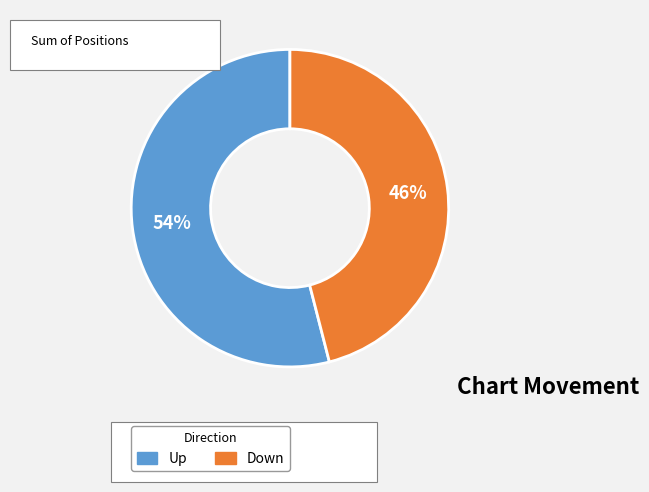

To the nearest percent, what is the difference between the largest and smallest slice percentages?

8%